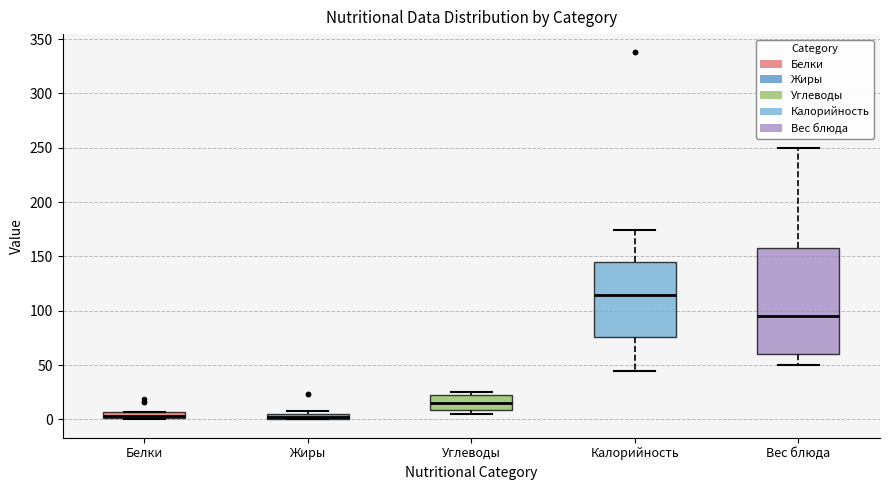

Where is the upper edge of the box for Жиры on the y-axis? The values are not printed on the chart, so give them approximately, as read against the axis.

5